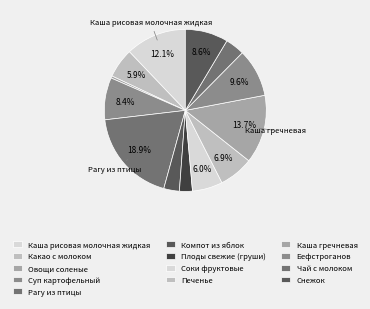

Is it true that Печенье is 1% of the pie?

False